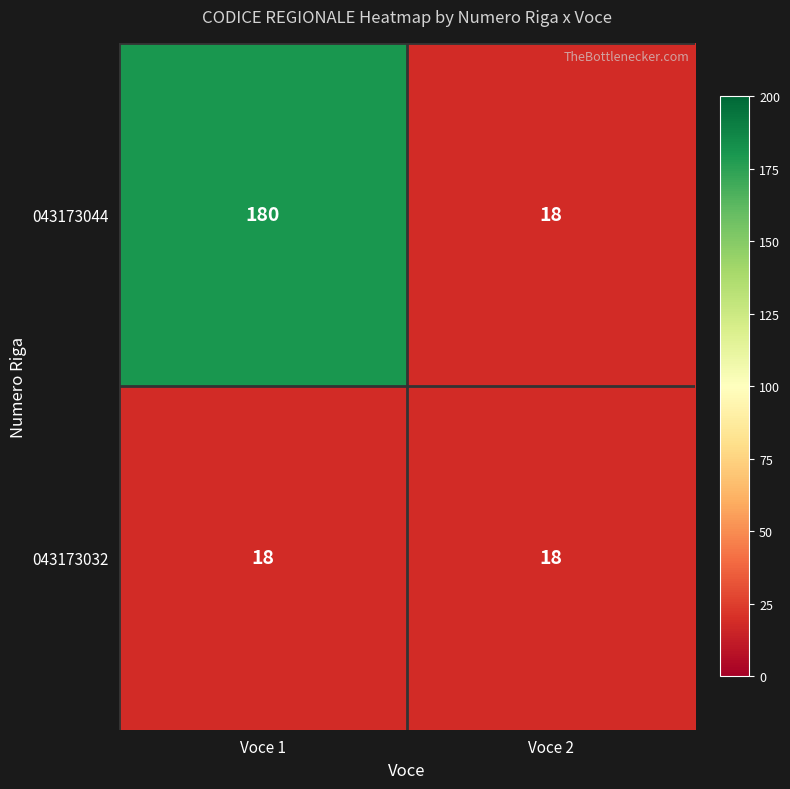

Is it true that 043173032 equals 11 at Voce 2?

False